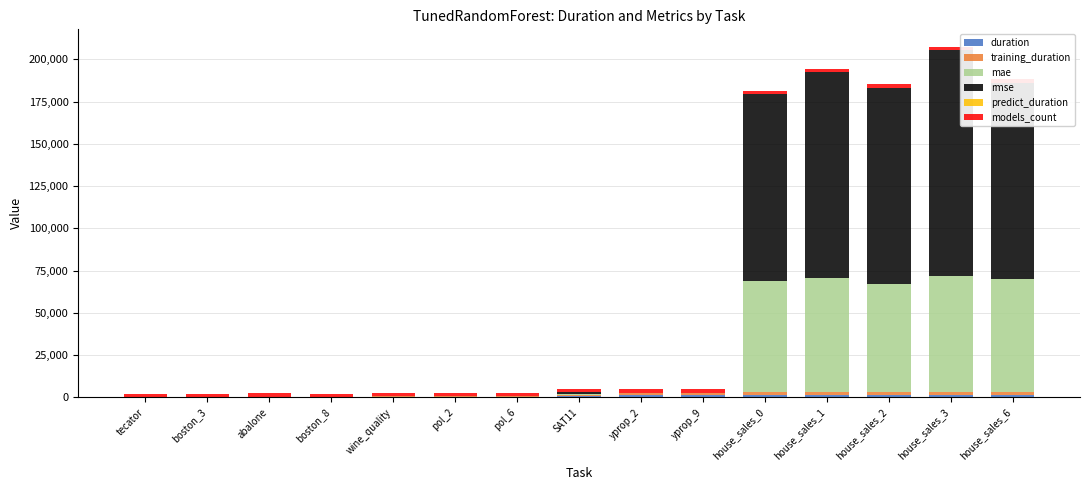

How many bars are there in total?

90